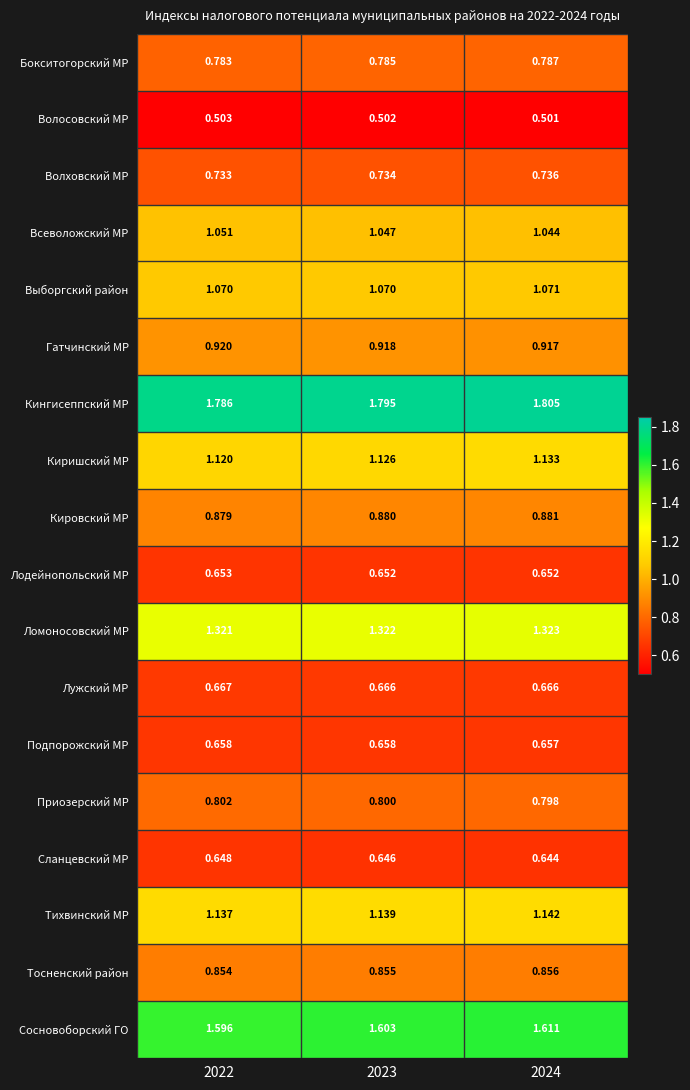

Which series has the largest range (max minus min)?

Кингисеппский МР